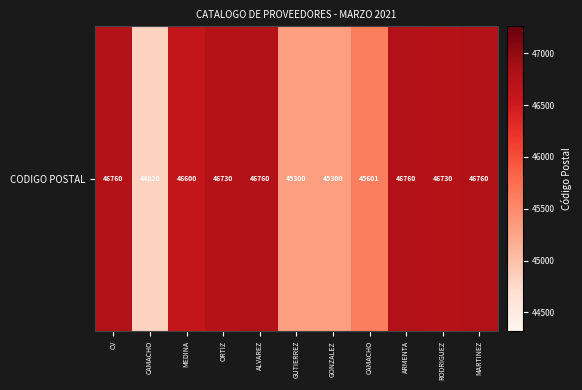

What is the change in value from CV to CAMACHO?

-1940